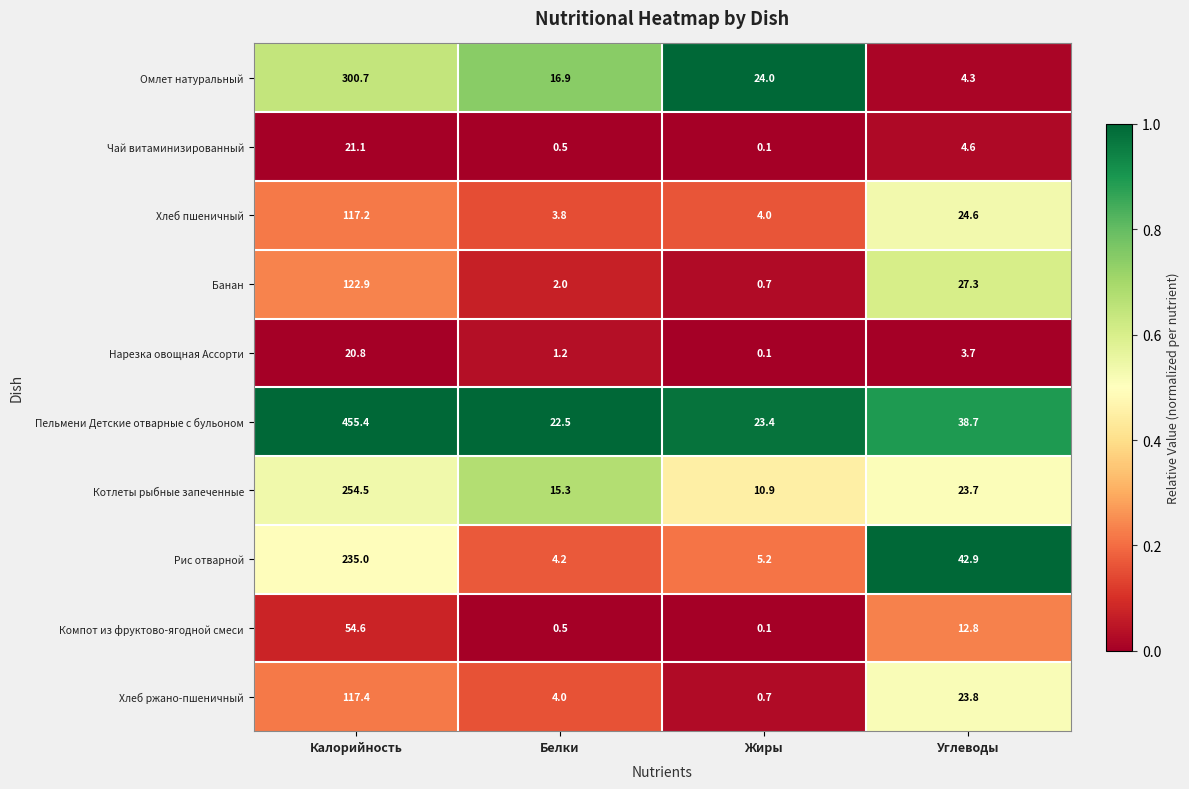

Rank the series at Углеводы from highest to lowest value.

Рис отварной, Пельмени Детские отварные с бульоном, Банан, Хлеб пшеничный, Хлеб ржано-пшеничный, Котлеты рыбные запеченные, Компот из фруктово-ягодной смеси, Чай витаминизированный, Омлет натуральный, Нарезка овощная Ассорти